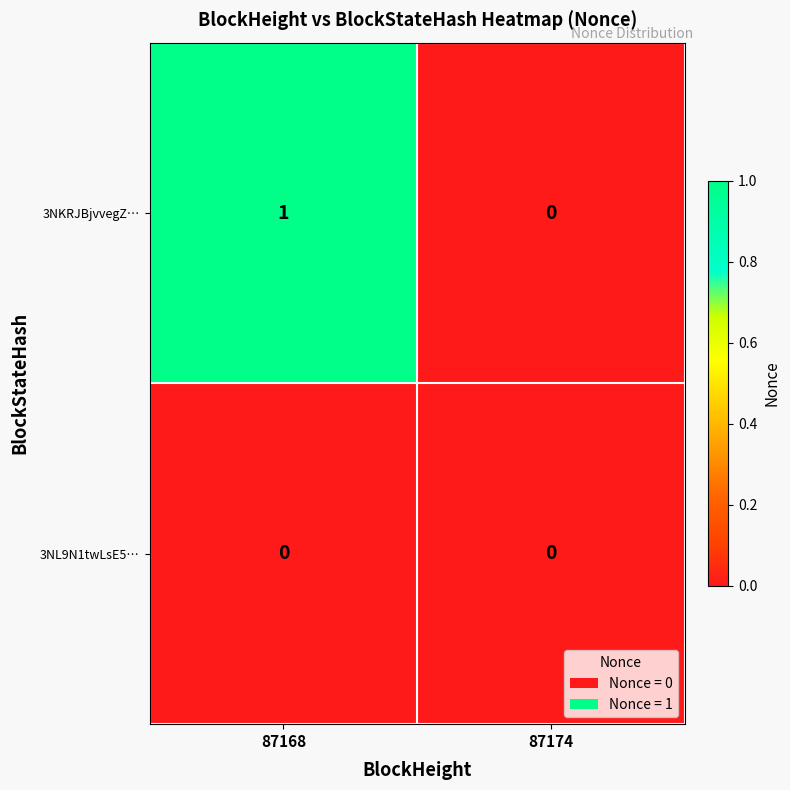

At 87168, list the series in order from smallest to largest.

3NL9N1twLsE5…, 3NKRJBjvvegZ…